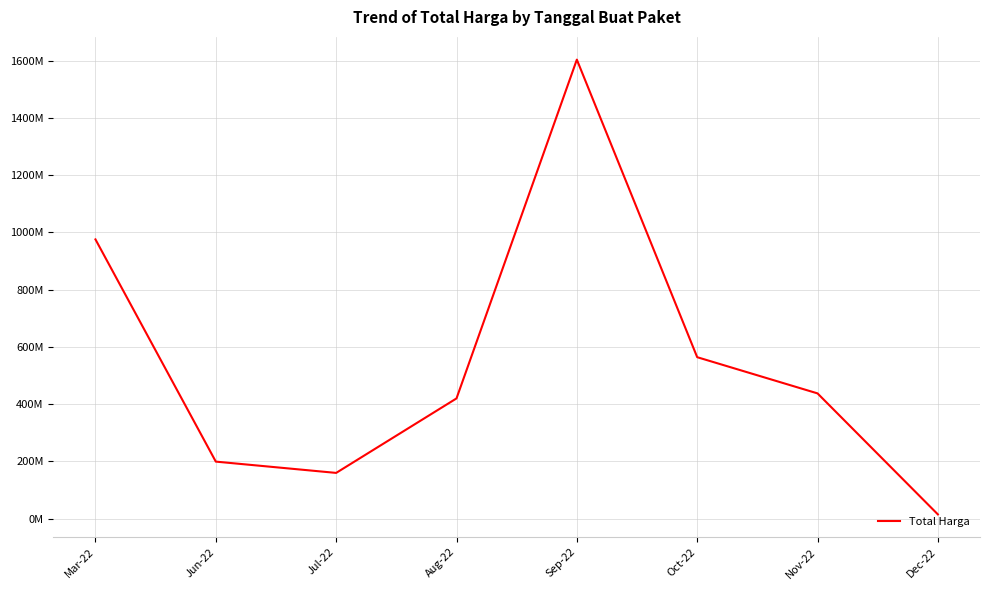

Is this an area chart (filled region under the line)?

No